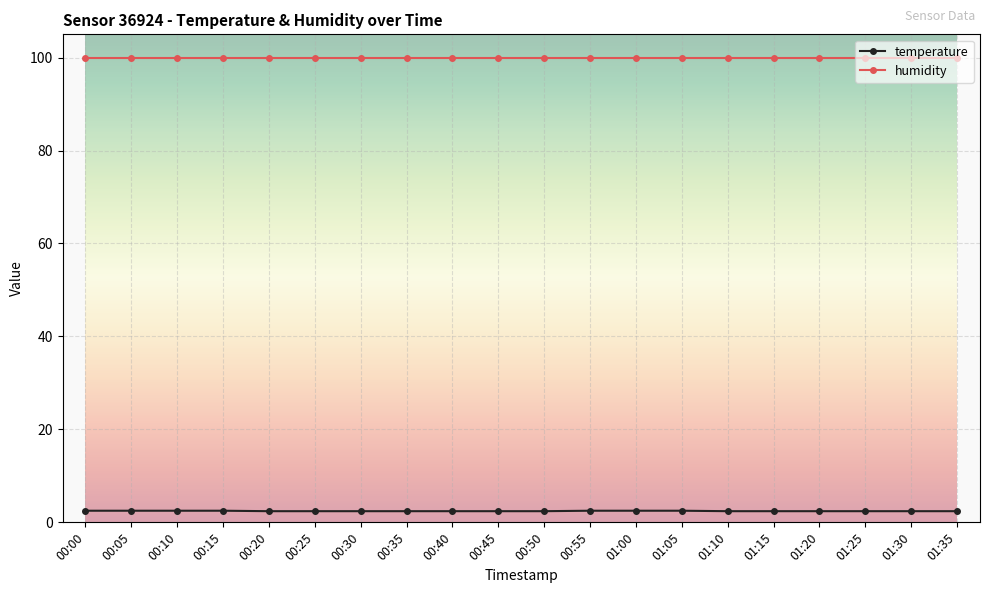

True or false: temperature and humidity intersect in this chart.

False